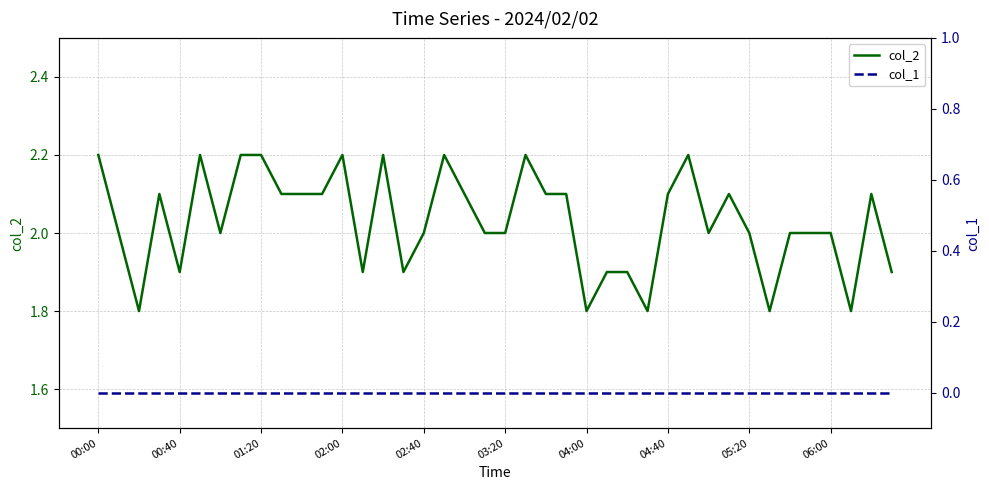

What is the minimum value for col_2?

1.8